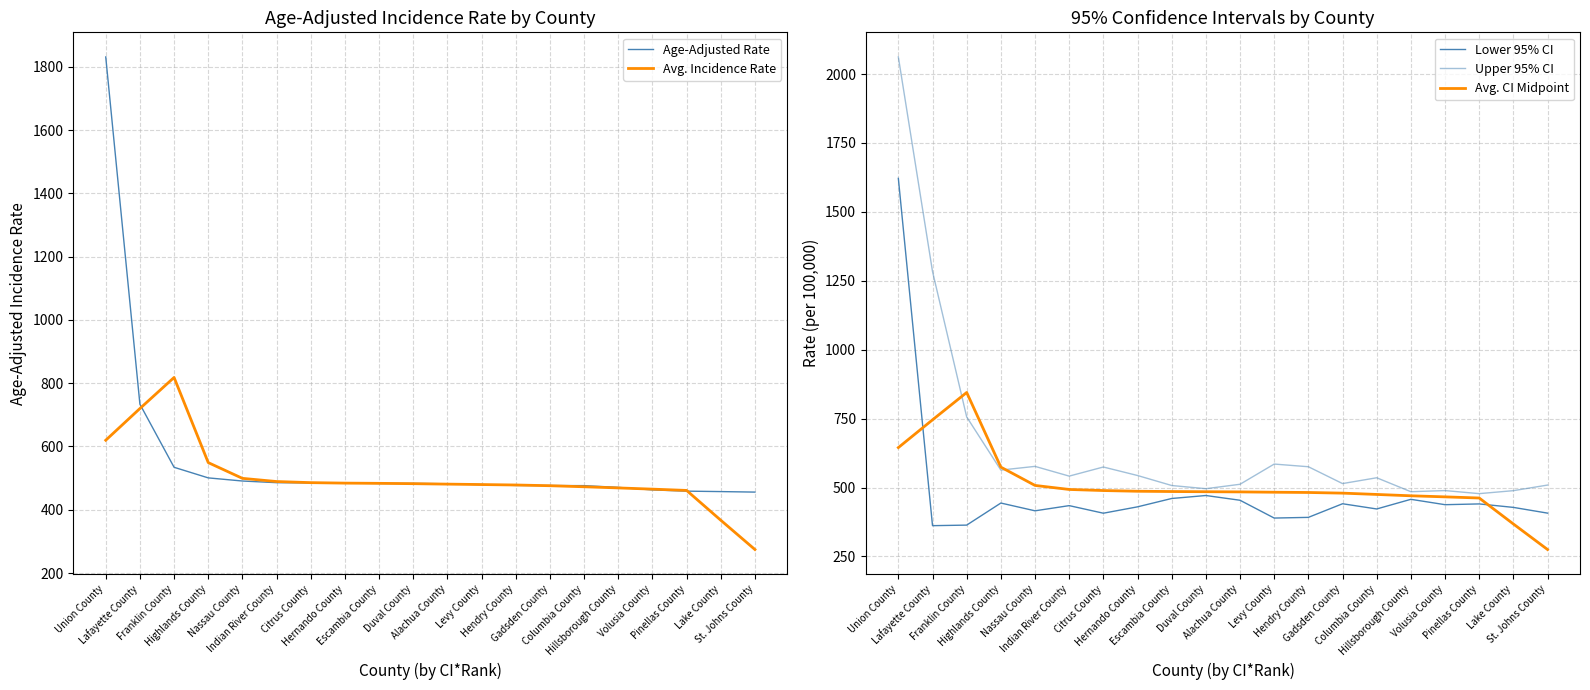

True or false: Age-Adjusted Rate has more than 0 points higher than both neighbors.

False